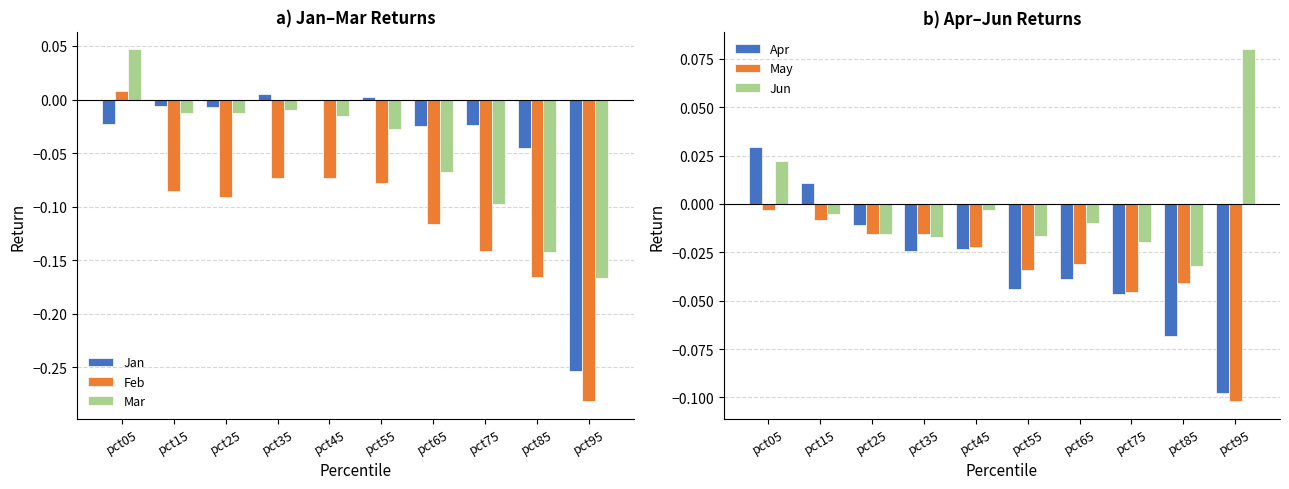

What is the minimum value shown in the chart?

-0.3